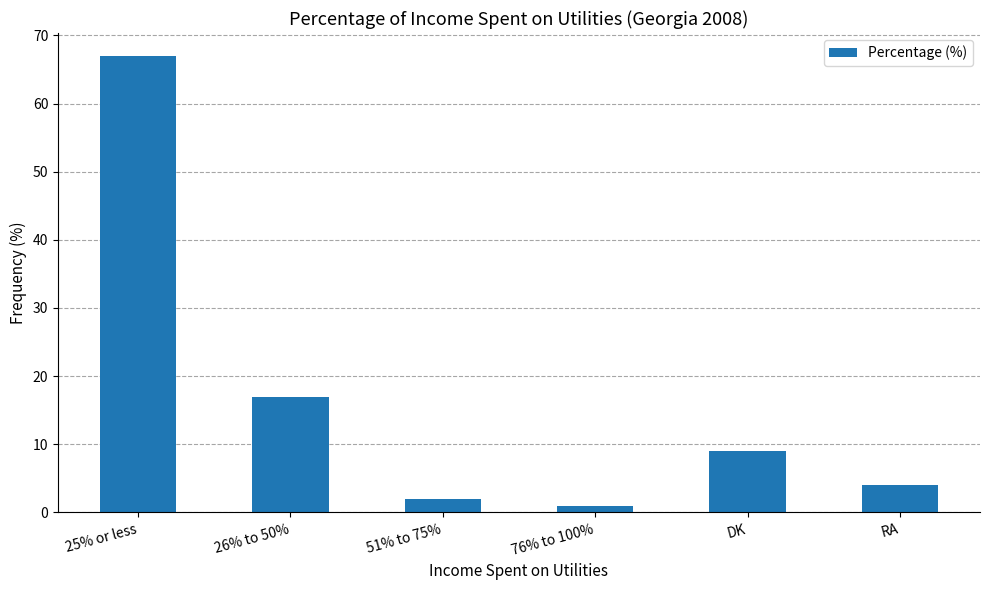

What is the ratio of the value at 25% or less to the value at DK?

7.4